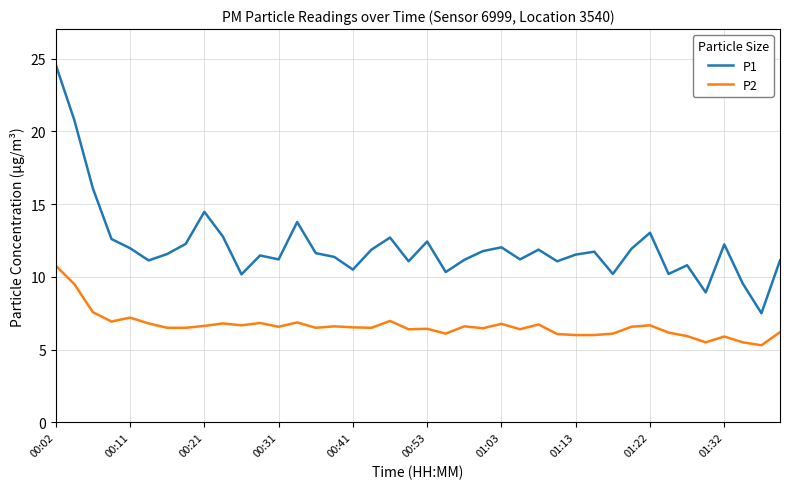

What are all the series names shown in the legend?

P1, P2